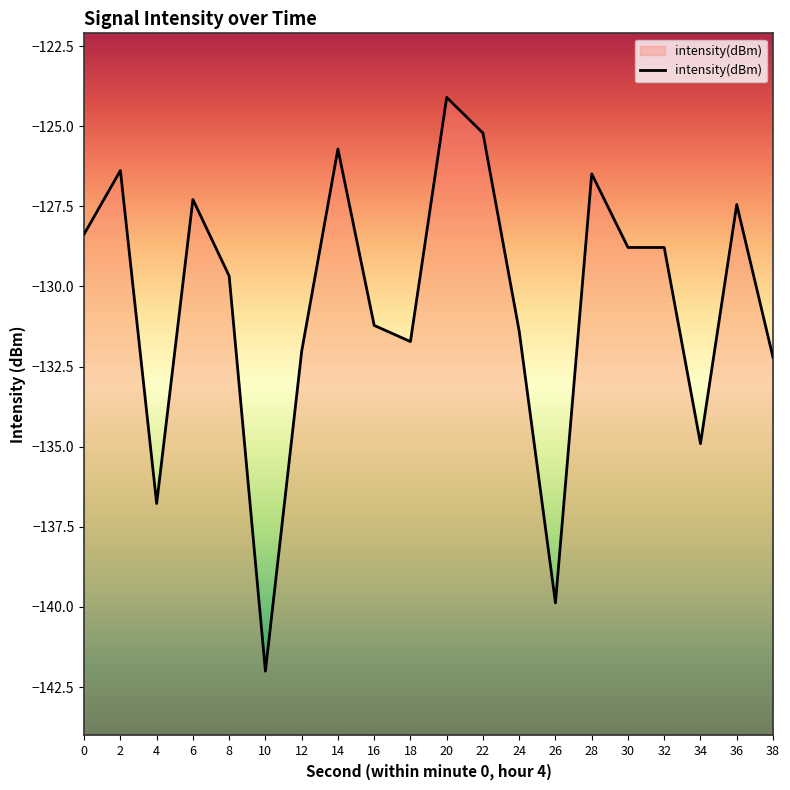

Reading left to right, extract all data points from this chart.

-128.4	-126.4	-136.8	-127.3	-129.7	-142.0	-132.0	-125.7	-131.2	-131.7	-124.1	-125.2	-131.4	-139.9	-126.5	-128.8	-128.8	-134.9	-127.4	-132.2